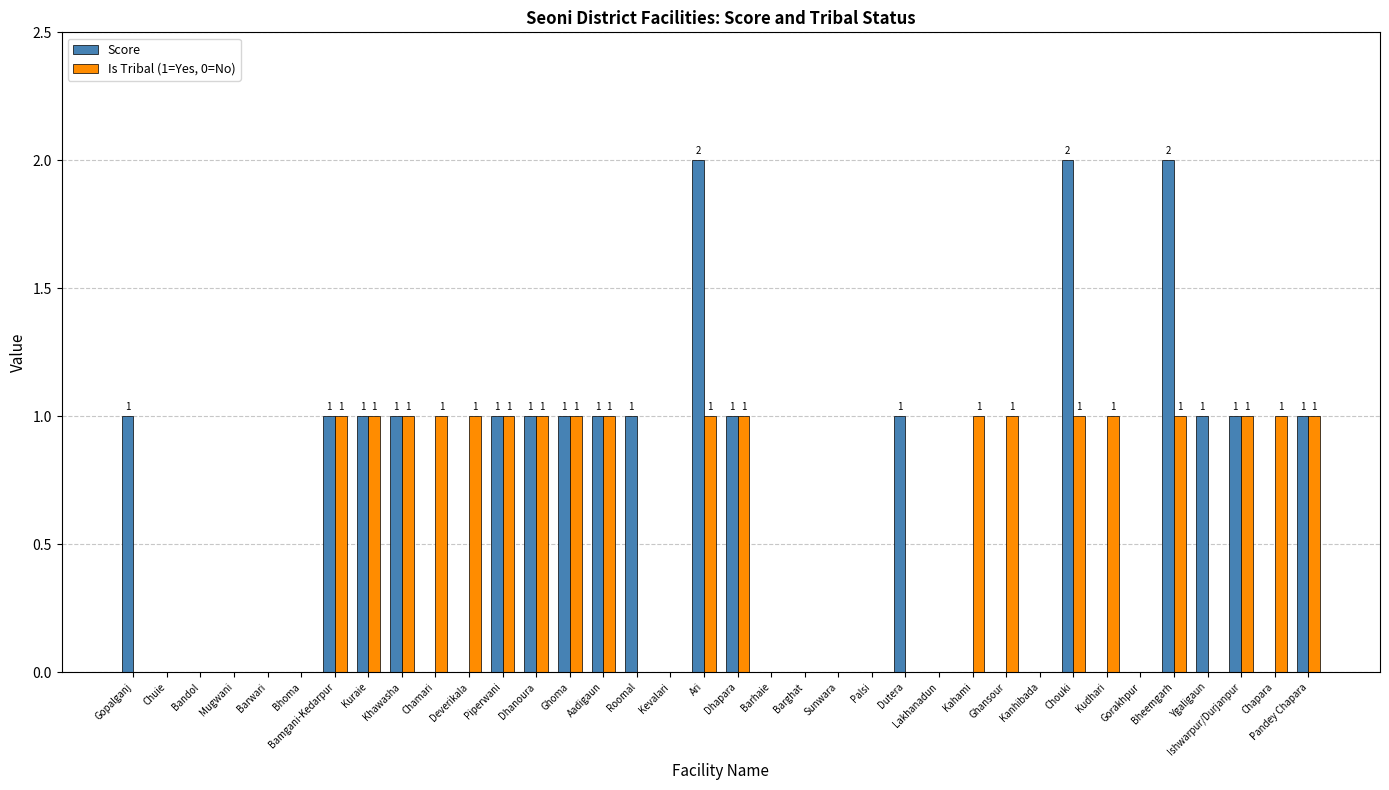

Between Ghoma and Chouki, which series saw the biggest shift?

Score